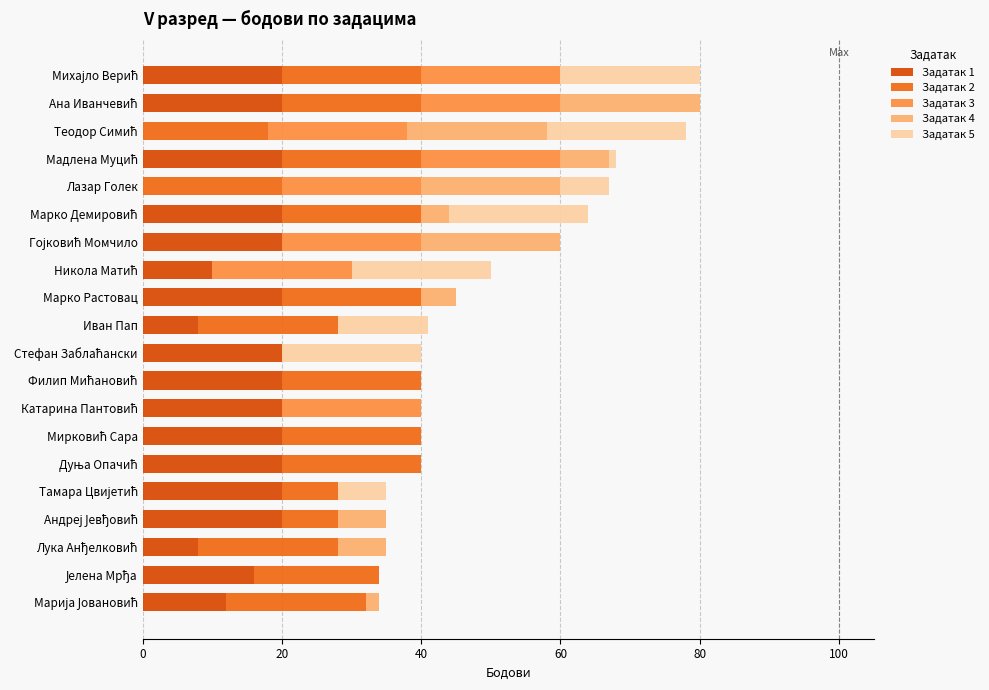

What is the difference between the maximum and minimum values in the Задатак 5 series?

20